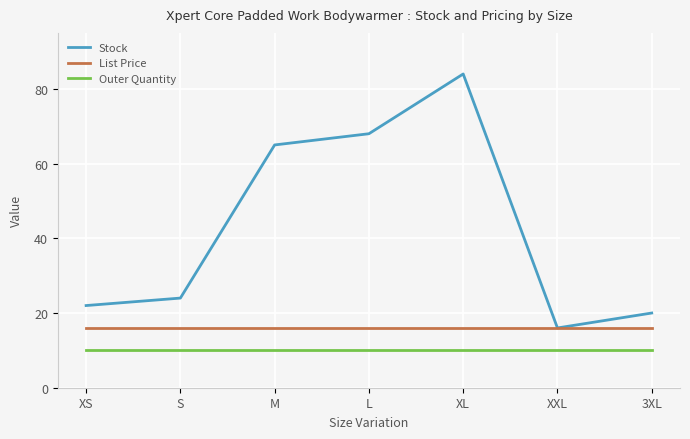

At how many categories does at least one series exceed 32?

3